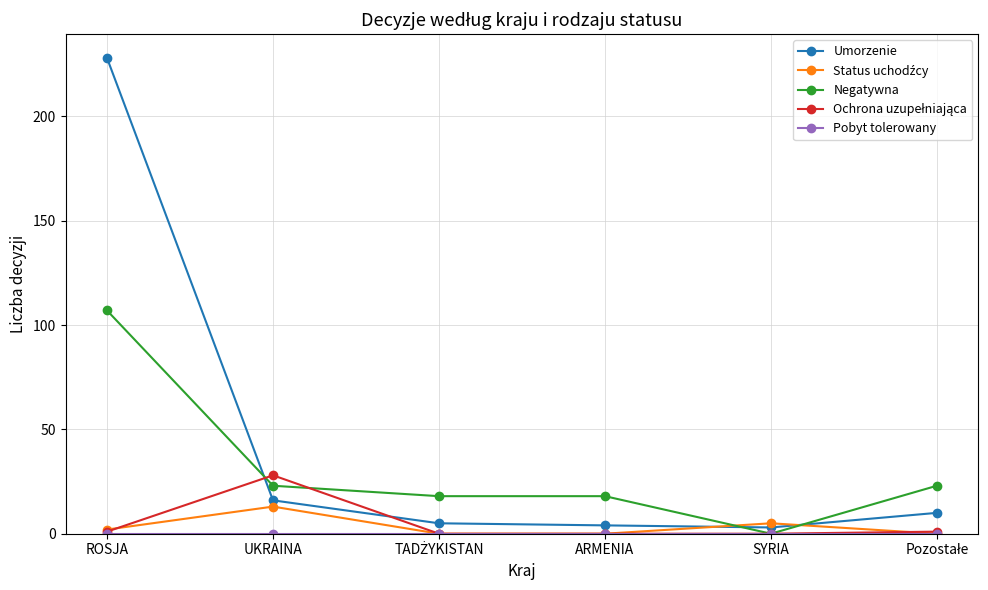

How many lines are shown in the chart?

5